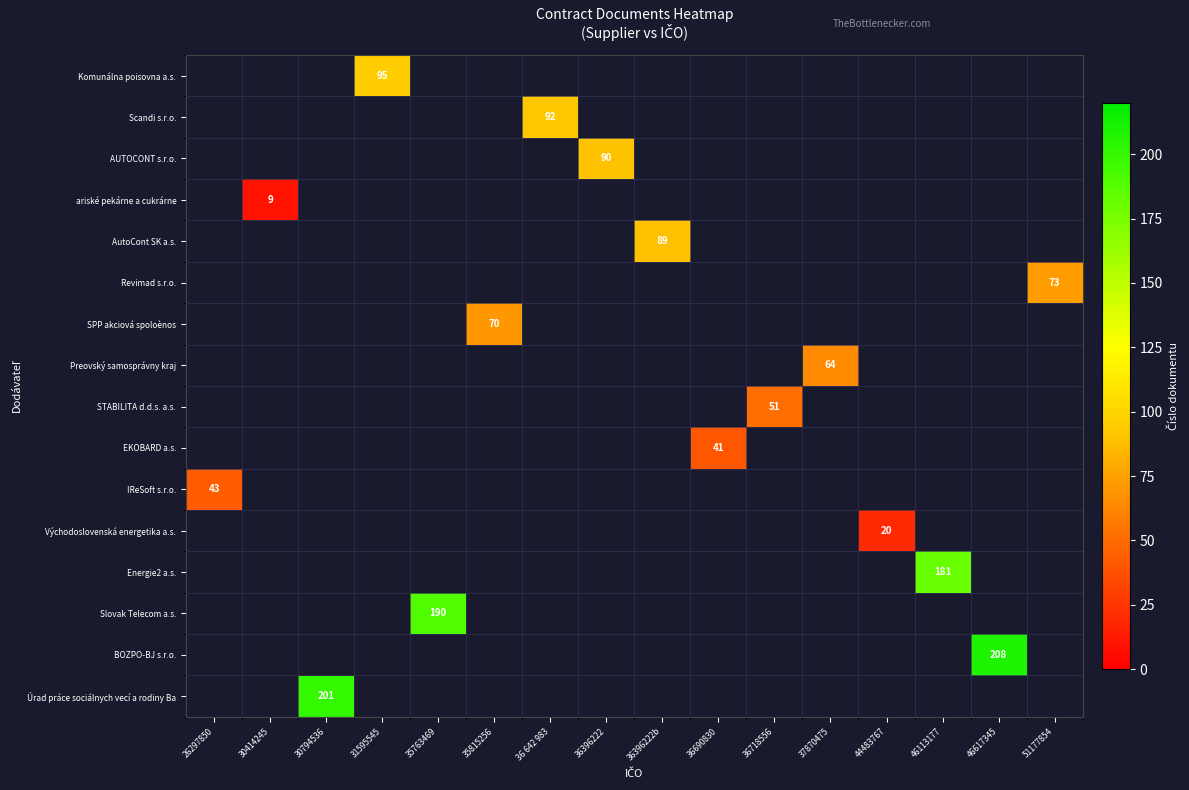

The value of Scandi s.r.o. at 36 642 983 is 92.0. True or false?

True